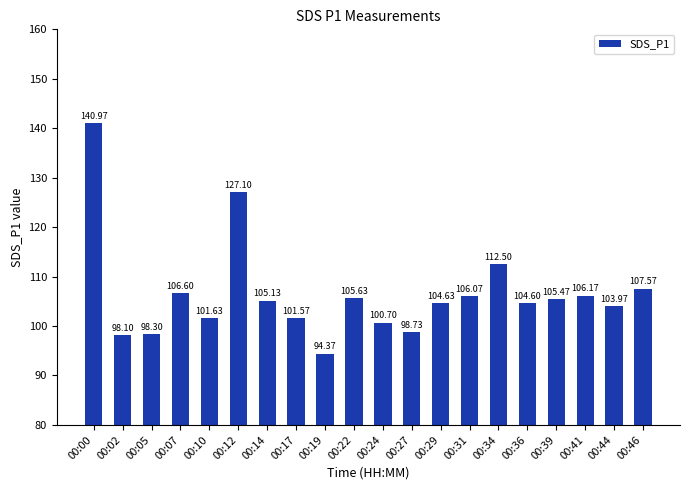

List the labels in order of value, smallest first.

00:19, 00:02, 00:05, 00:27, 00:24, 00:17, 00:10, 00:44, 00:36, 00:29, 00:14, 00:39, 00:22, 00:31, 00:41, 00:07, 00:46, 00:34, 00:12, 00:00